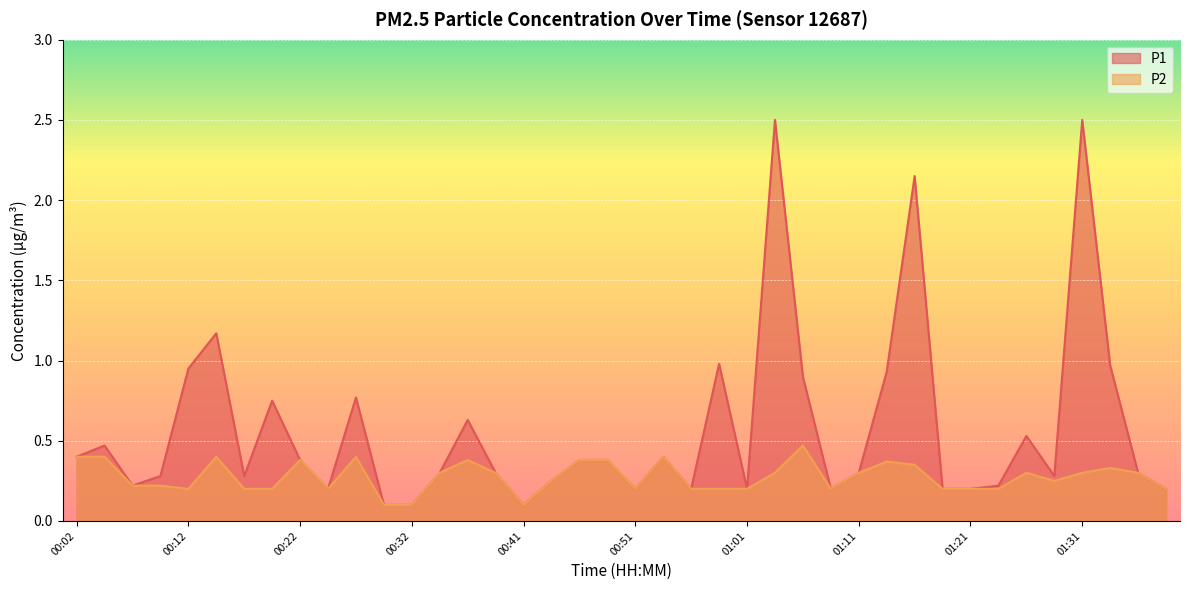

Between 01:04 and 01:01, which is larger?

01:04